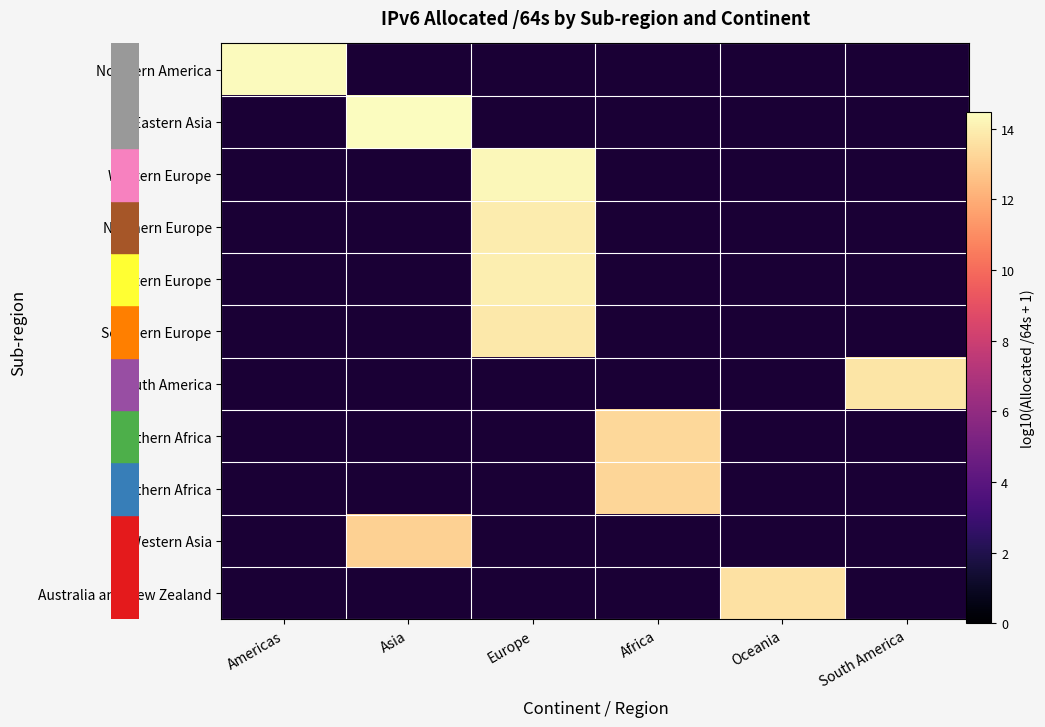

Rank the series by their maximum value, from highest to lowest.

Northern America, Eastern Asia, Western Europe, Northern Europe, Eastern Europe, Southern Europe, South America, Southern Africa, Northern Africa, Western Asia, Australia and New Zealand